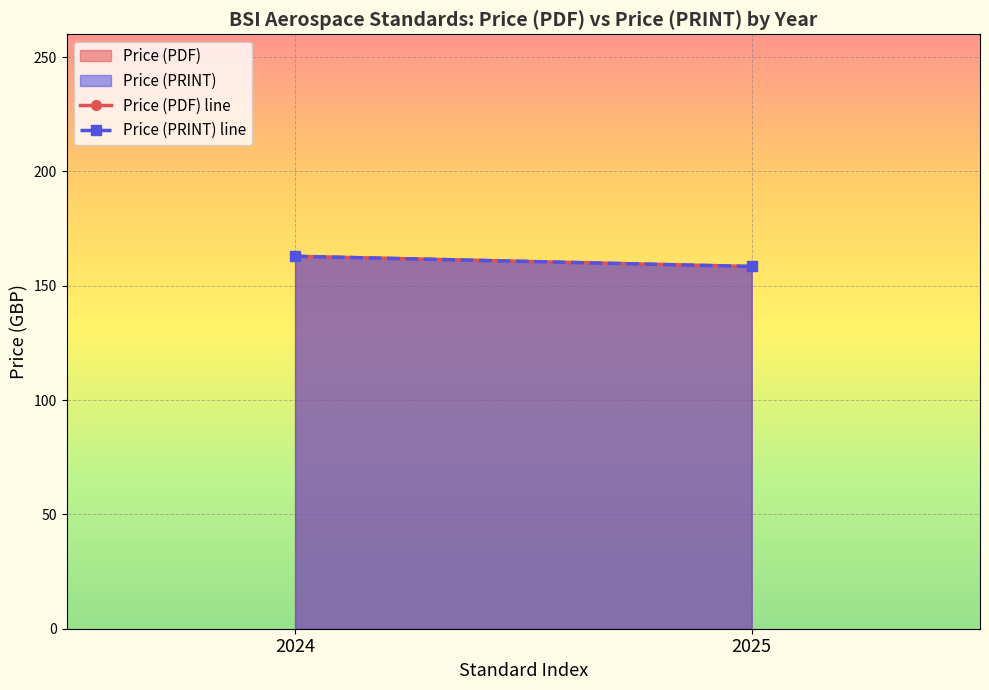

Which series has the largest range (max minus min)?

Price (PDF) line